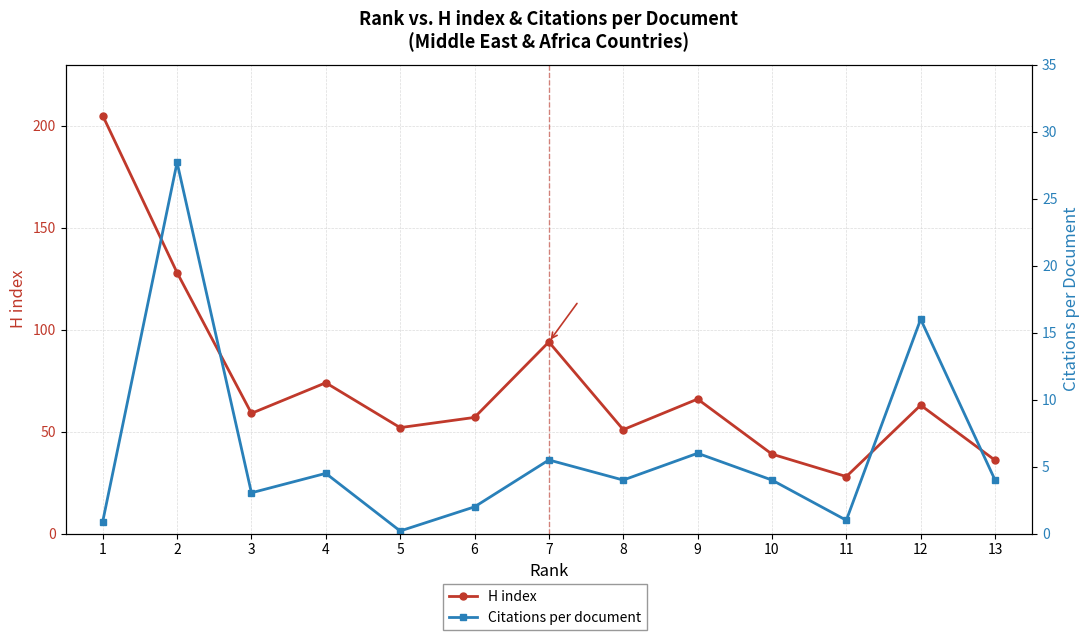

Where does the Citations per document series first go above 4?

2